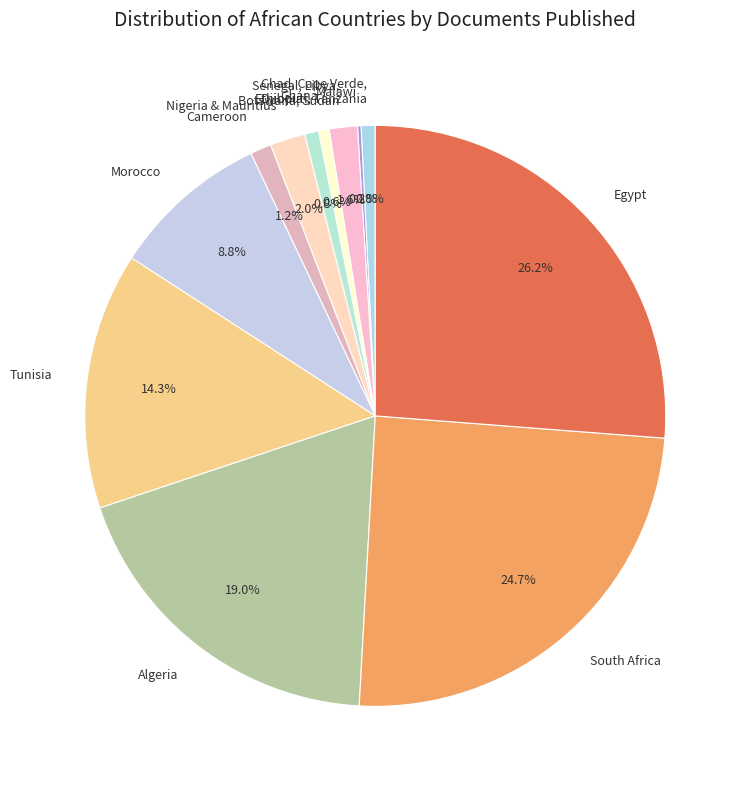

To the nearest percent, what is the average slice percentage?

8%